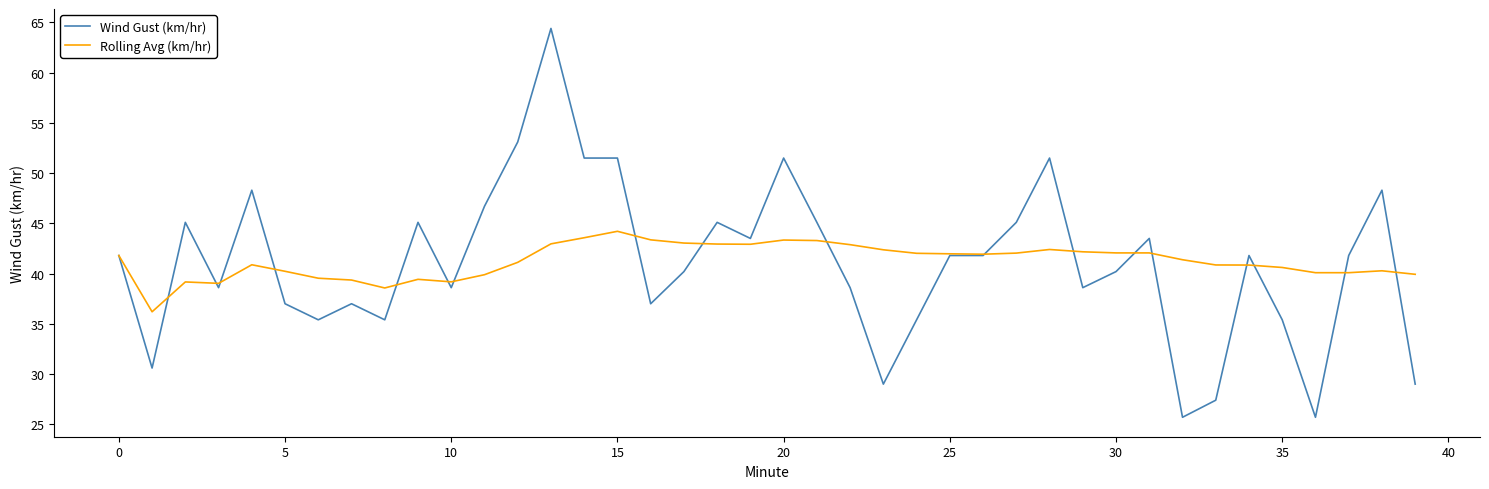

Which series has the widest spread of values?

Wind Gust (km/hr)